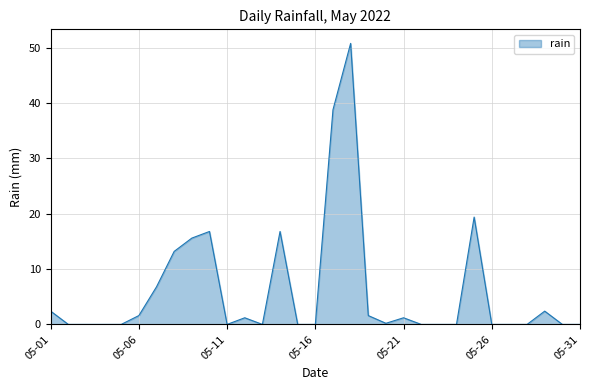

What is the difference between the maximum and minimum values?

50.8